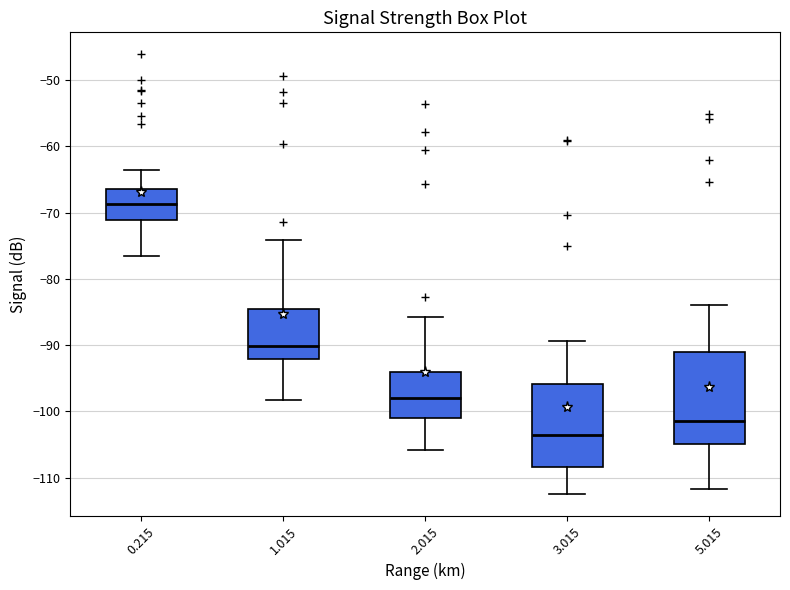

Where is the lower edge of the box at x = 2.015 on the y-axis? The values are not printed on the chart, so give them approximately, as read against the axis.

-101